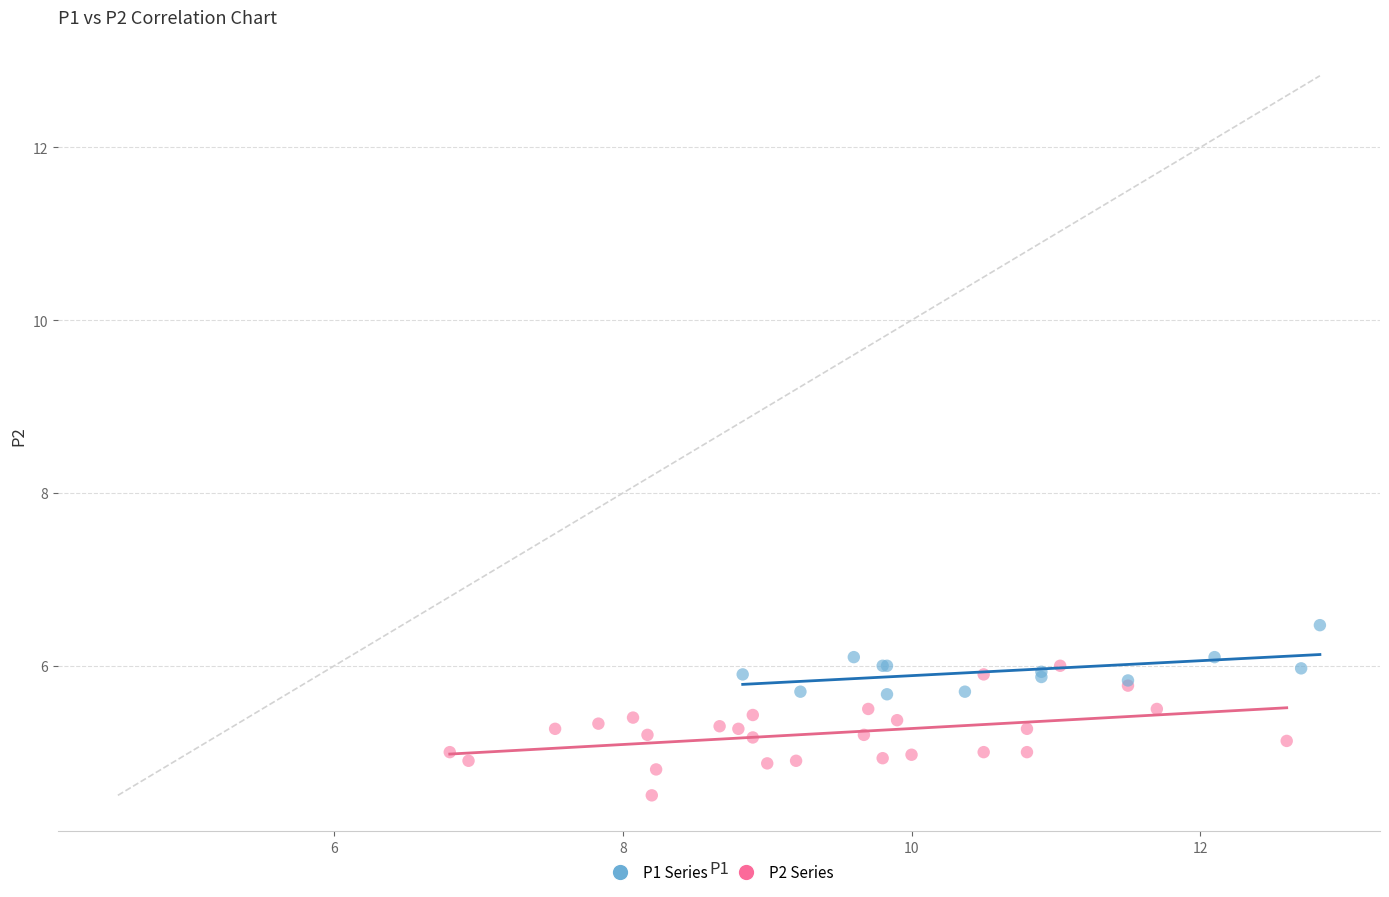

Which series contains the lowest Y value?

P2 Series